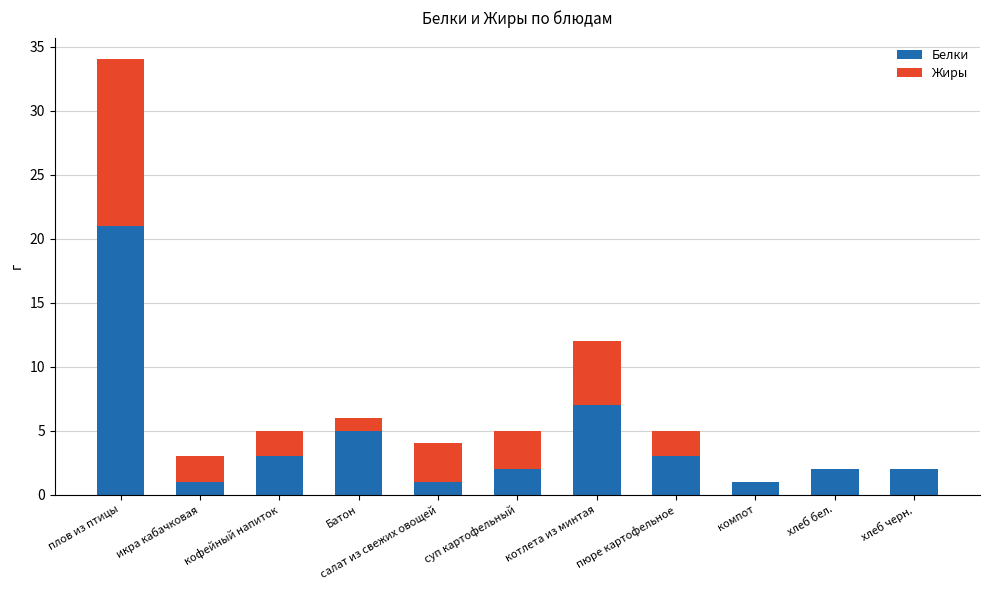

Which category has the highest value in the Белки series?

плов из птицы